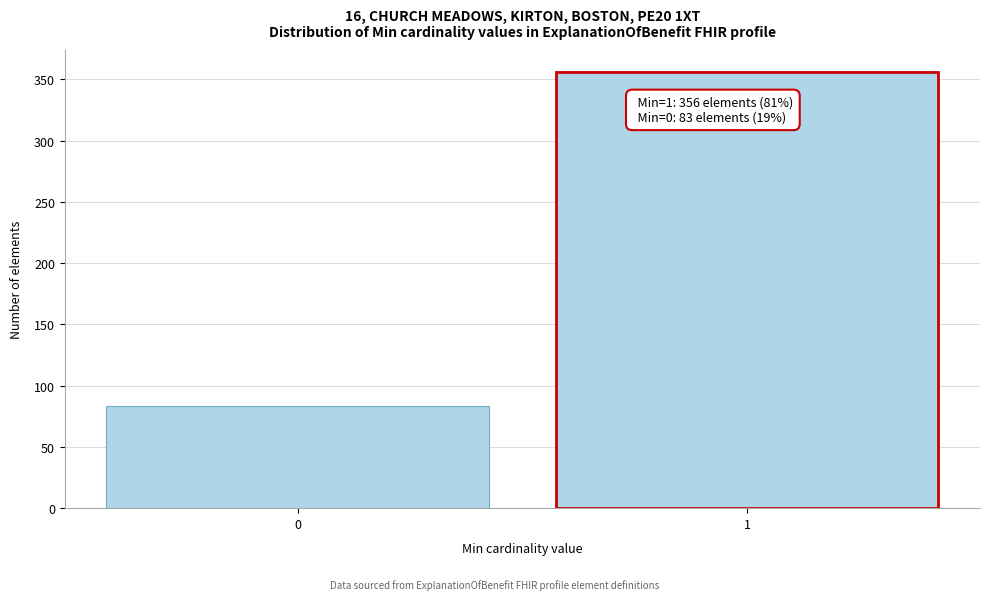

Reading left to right, what are all the values shown in this chart?

83	356